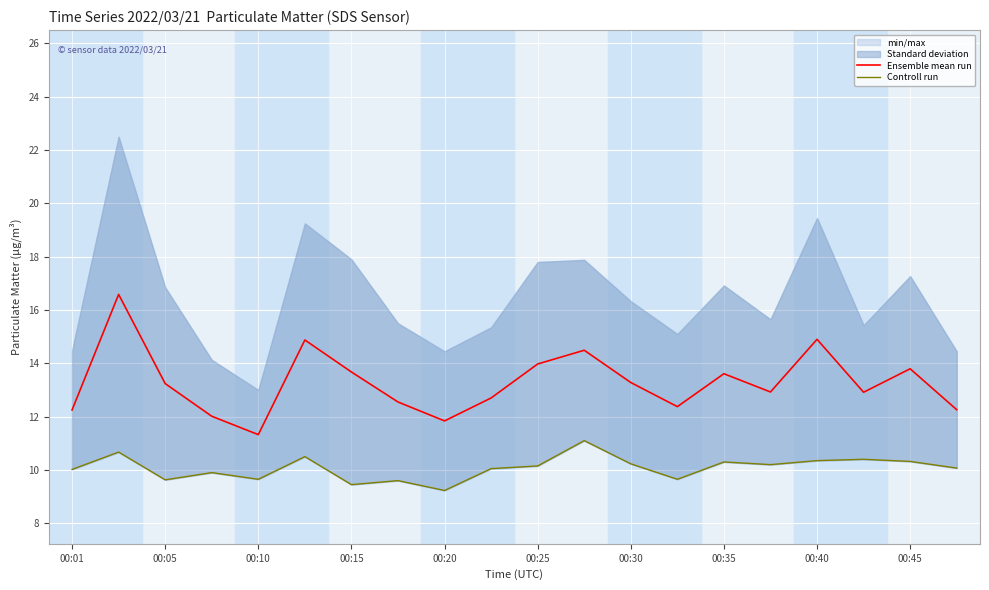

At which label does Ensemble mean run reach its minimum?

00:10